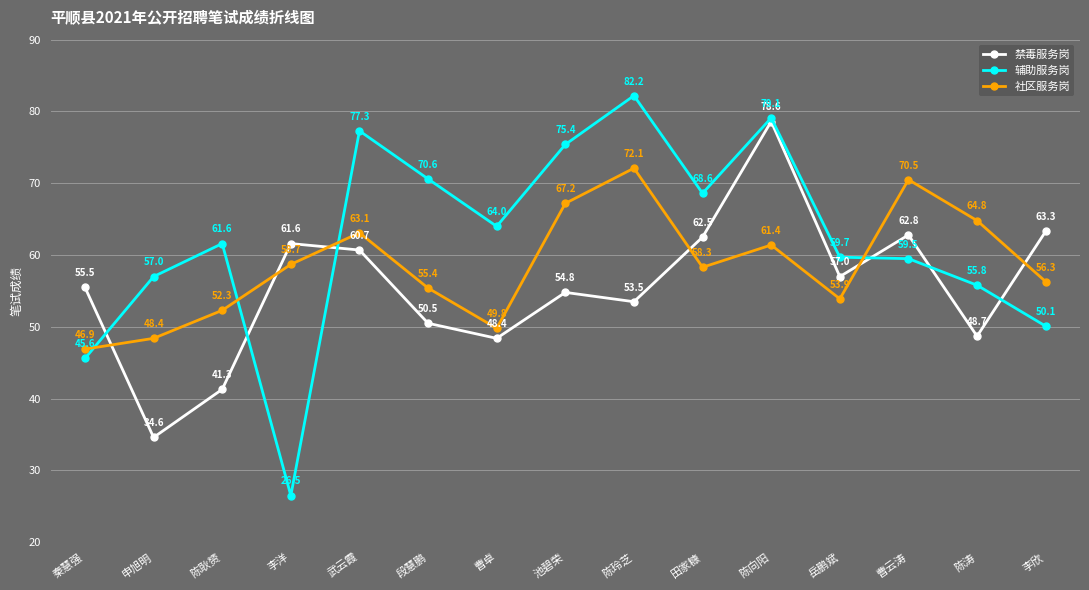

List the series in order of their peak value, lowest first.

社区服务岗, 禁毒服务岗, 辅助服务岗